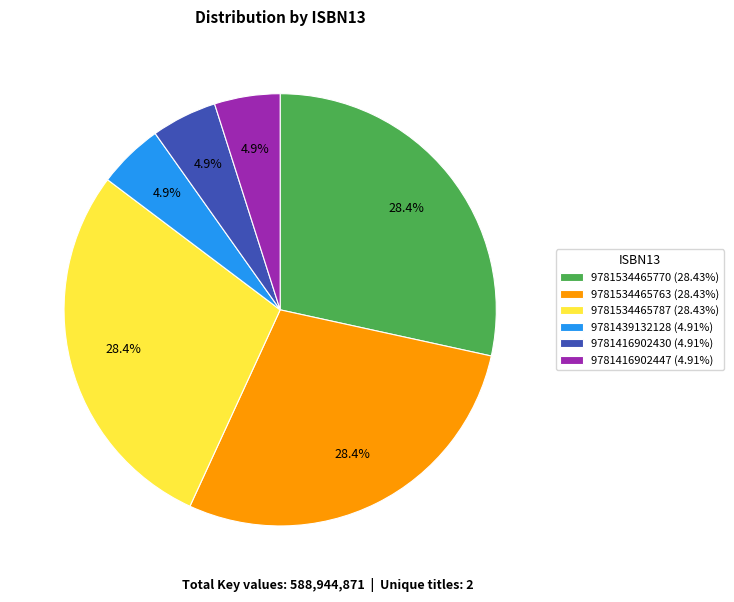

Combined, what portion of the pie is 9781416902447 and 9781534465787?

33.3%